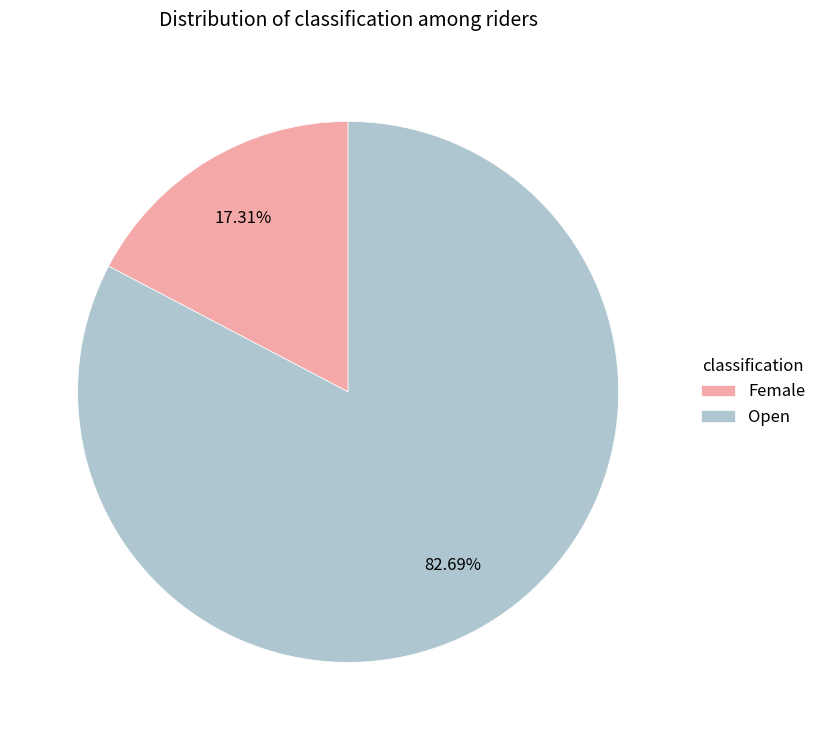

How many slices are in this pie chart?

2